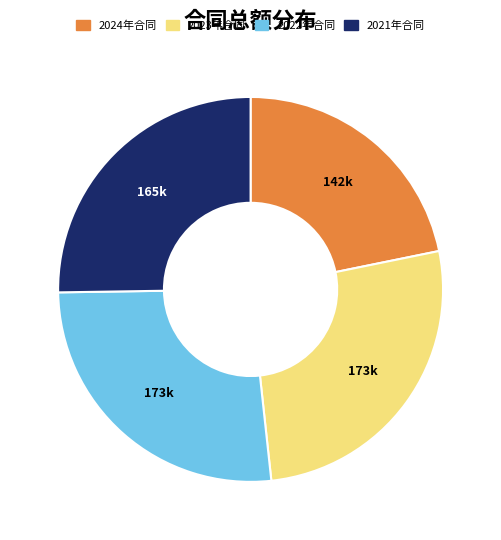

Is there a majority slice in this chart?

No